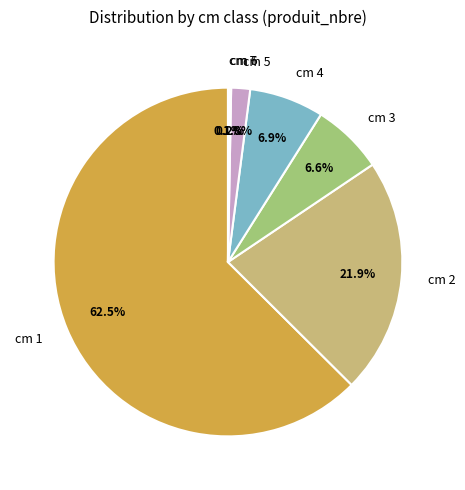

Which category has the biggest portion of the pie?

cm 1